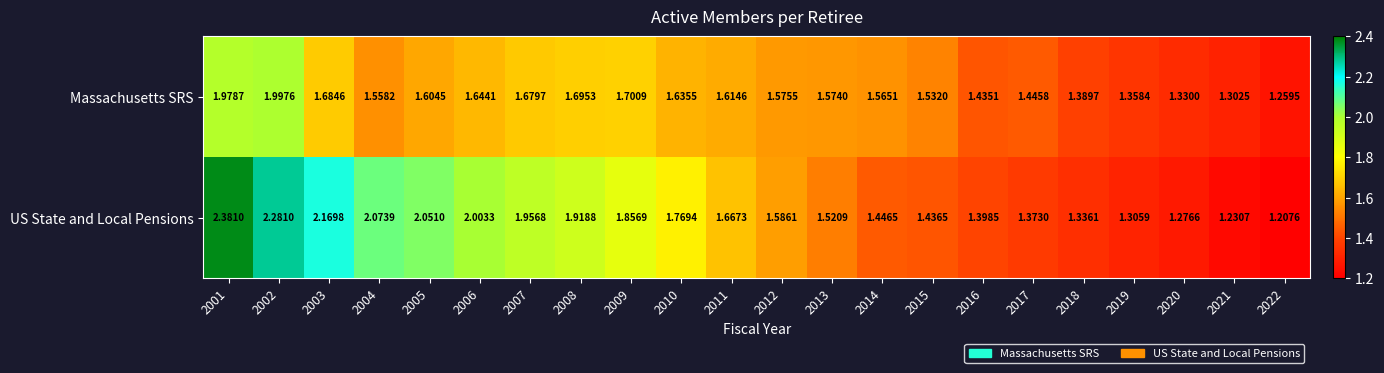

What is the total value across all series at 2018?

2.7